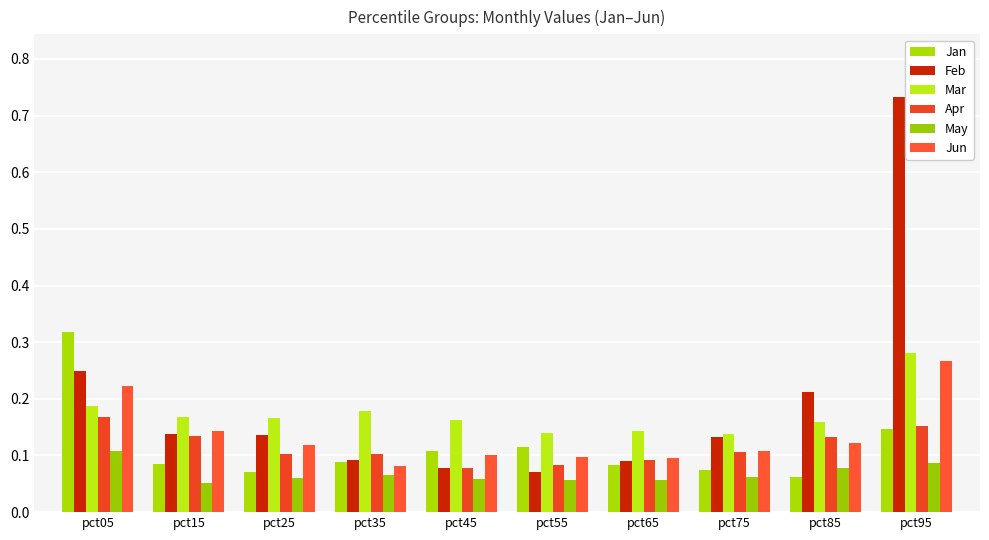

What is the value of the Feb bar at the 10th from the left?

0.7